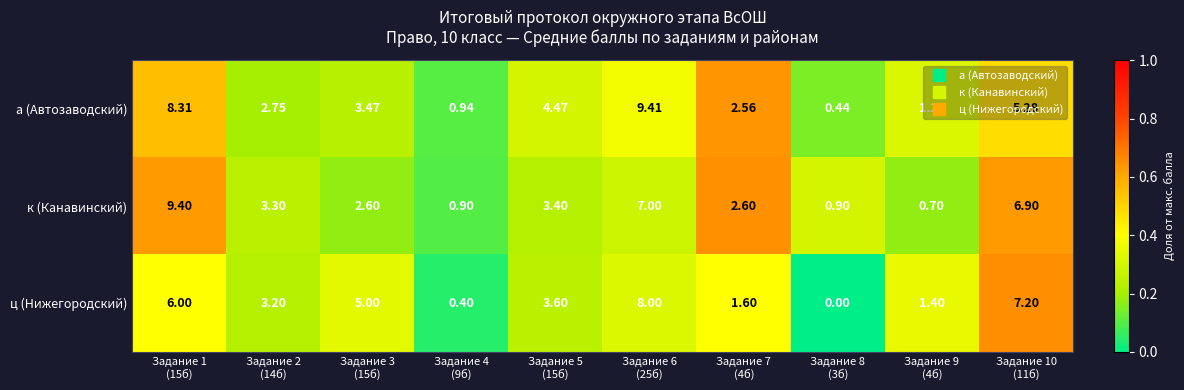

Rank the series at Задание 9
(4б) from highest to lowest value.

ц (Нижегородский), а (Автозаводский), к (Канавинский)